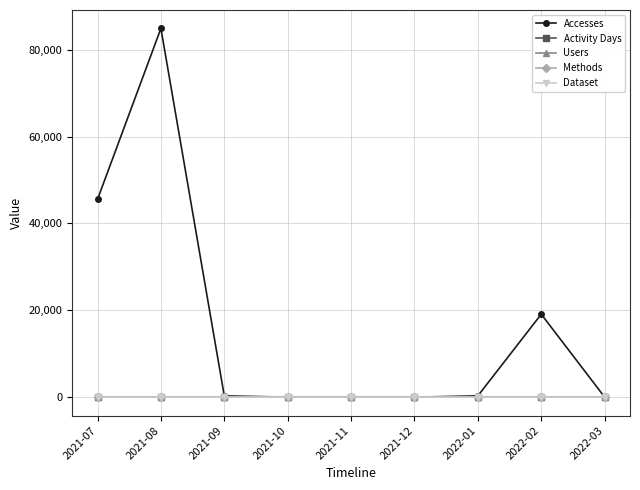

What is the label of the 8th point from the left?

2022-02